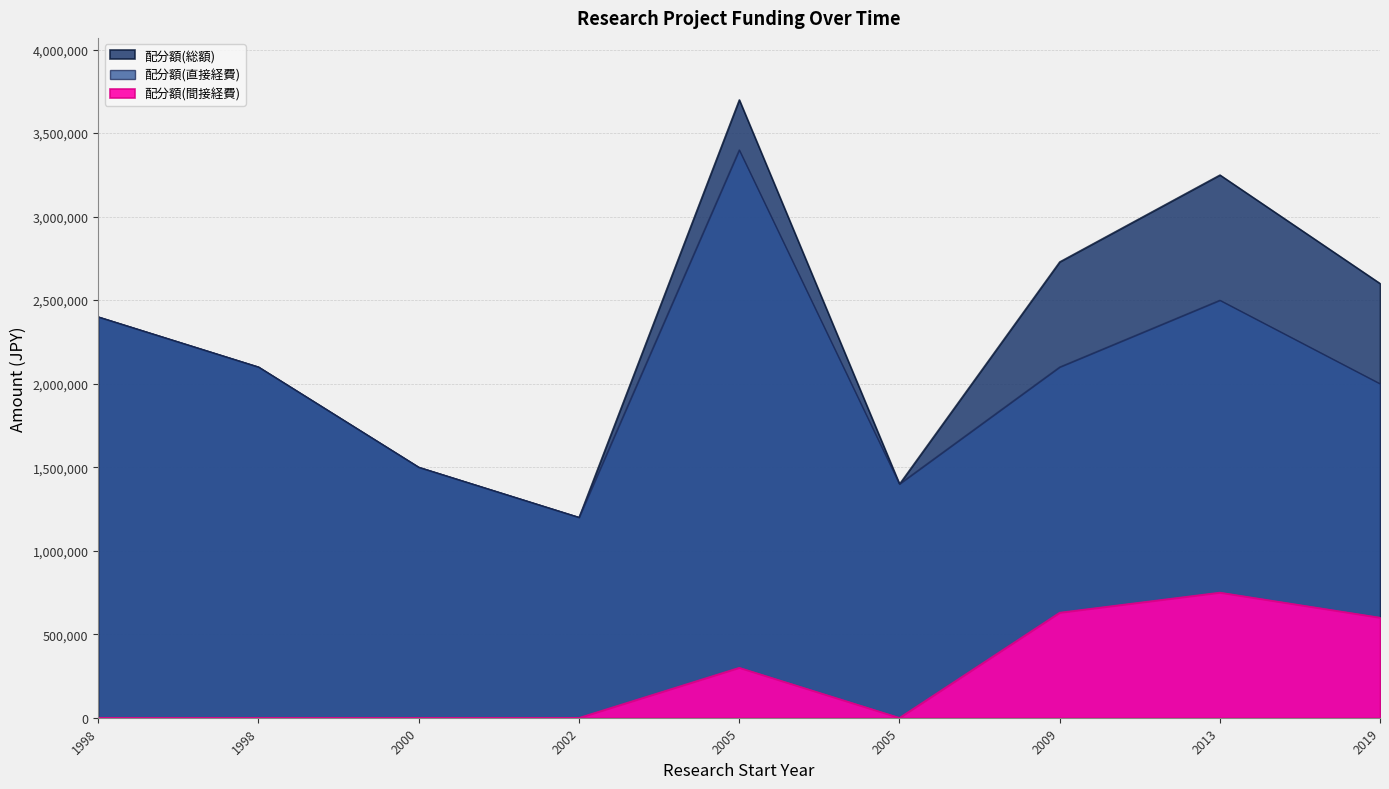

True or false: 配分額(総額) has more than 0 interior local peaks.

True